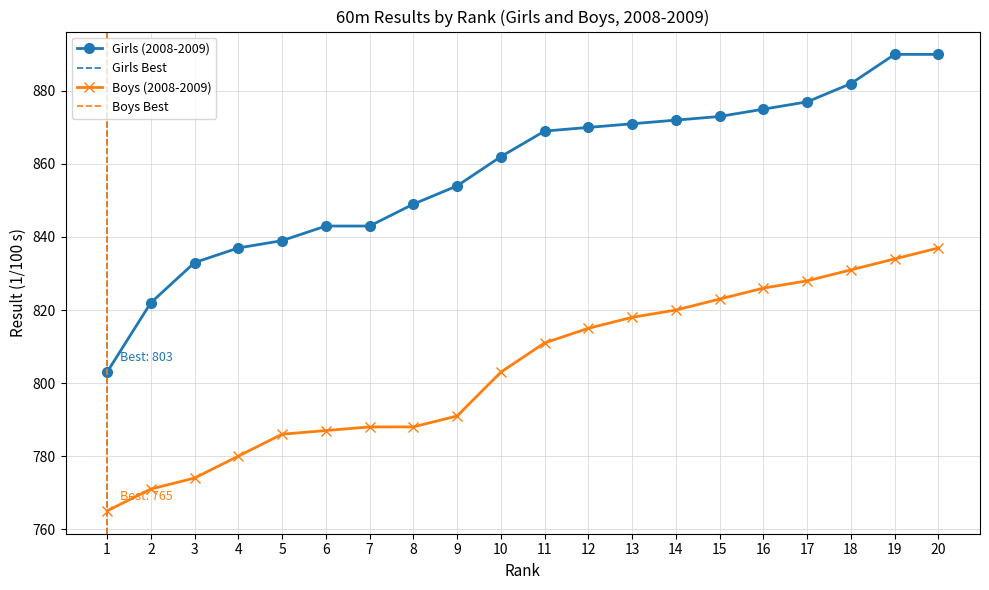

Is the value of Boys (2008-2009) at 15 greater than the value of Girls (2008-2009) at 20?

No